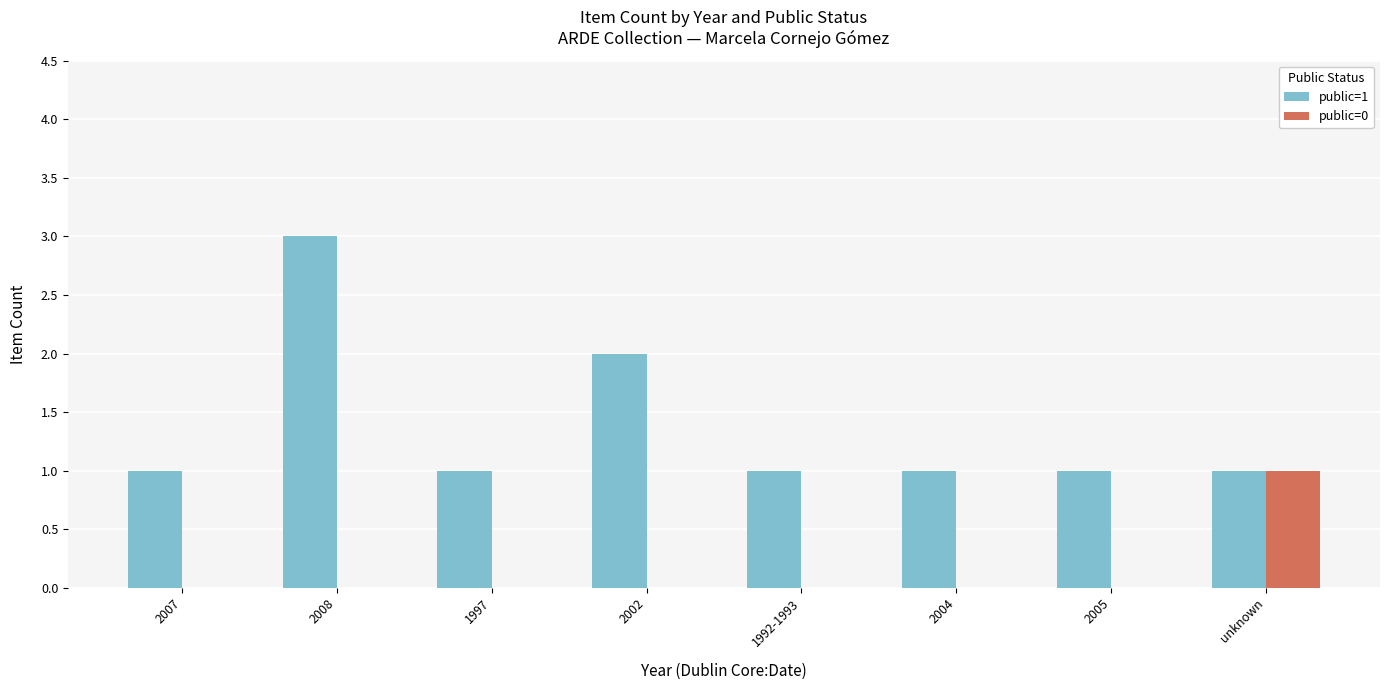

Between 2008 and unknown, which series saw the biggest shift?

public=1